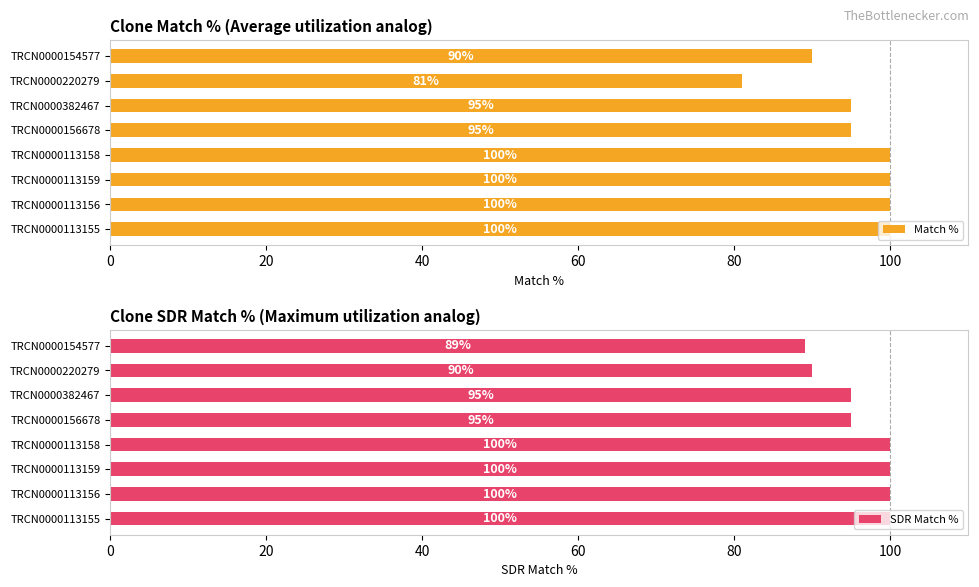

What is the difference between the second highest and second lowest values in the SDR Match % series?

10